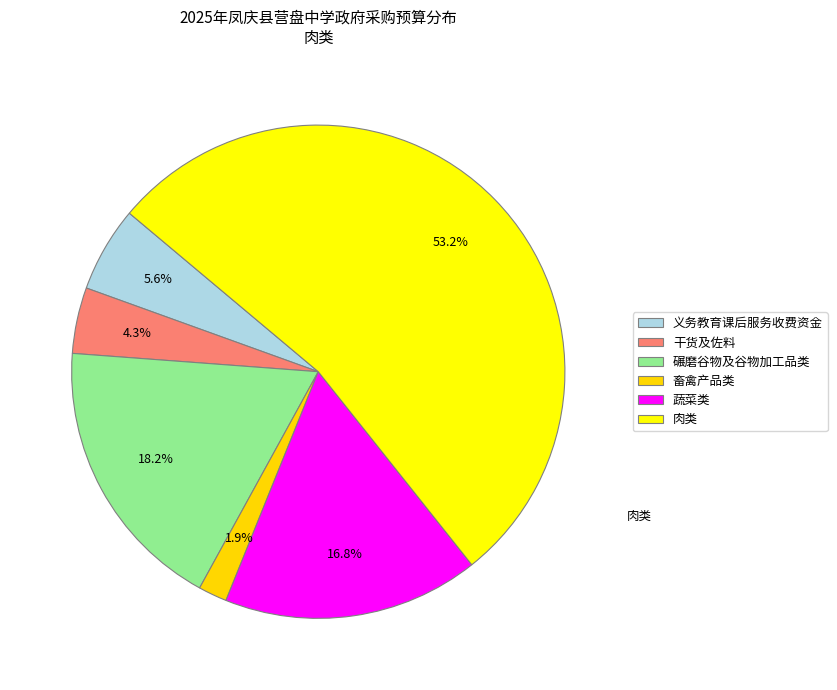

To the nearest percent, what is the difference between the 义务教育课后服务收费资金 and 干货及佐料 slice percentages?

1%